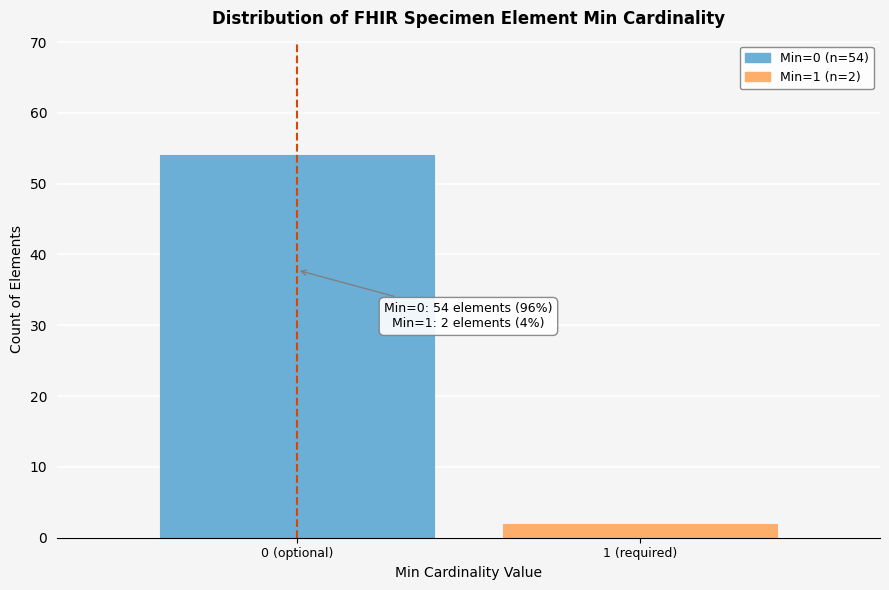

Reading left to right, list all the values displayed in this chart.

54	2